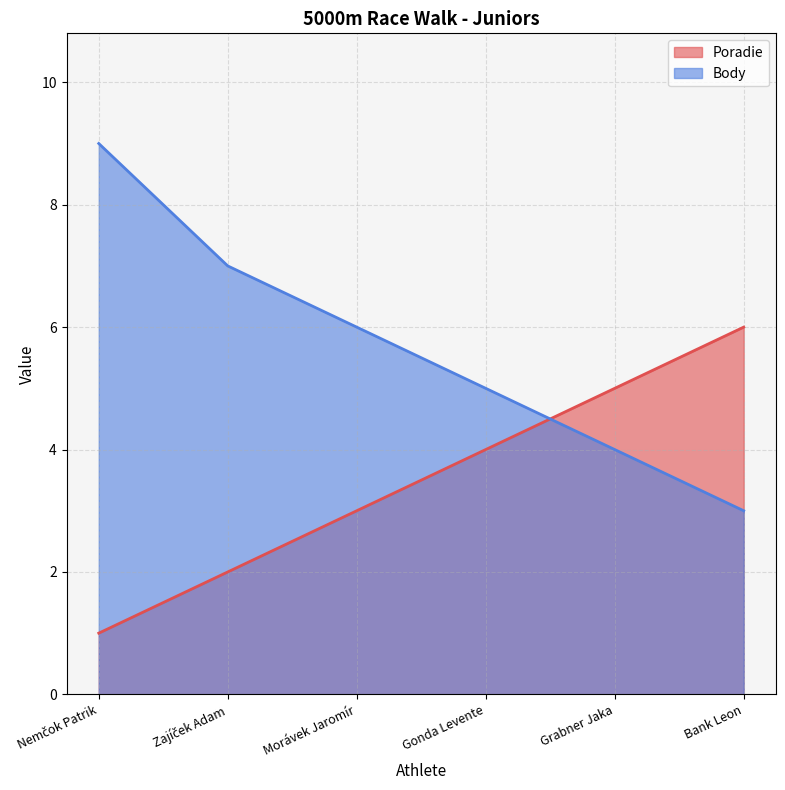

How many values in the Poradie series are below 4?

3